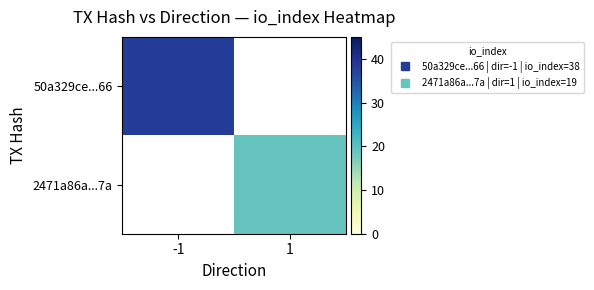

At how many categories does at least one series exceed 32?

1